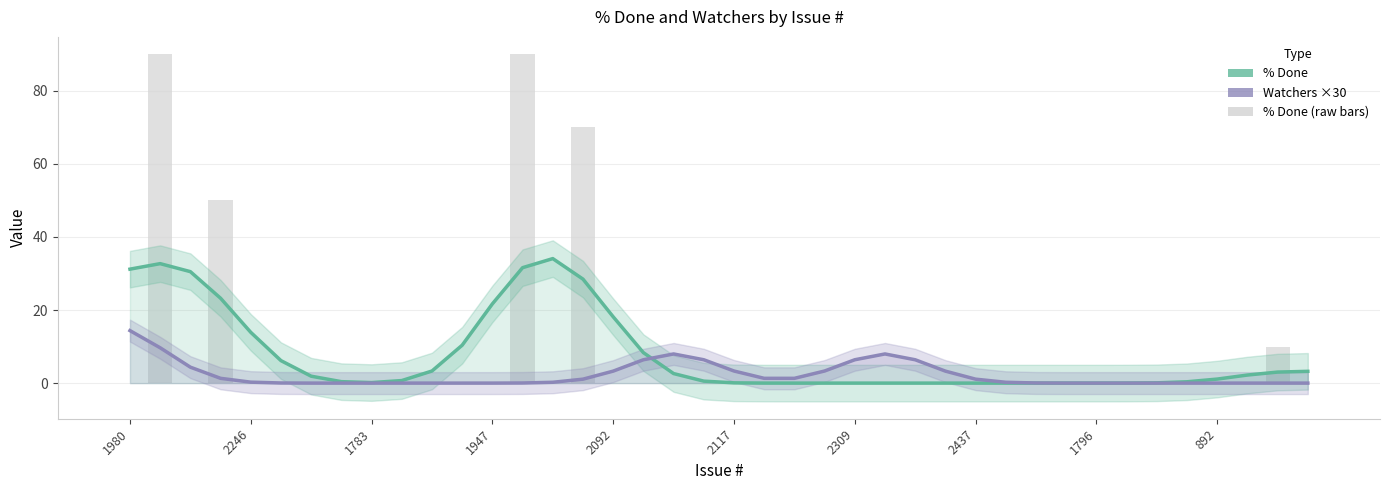

What is the maximum value for % Done (smoothed)?

34.1